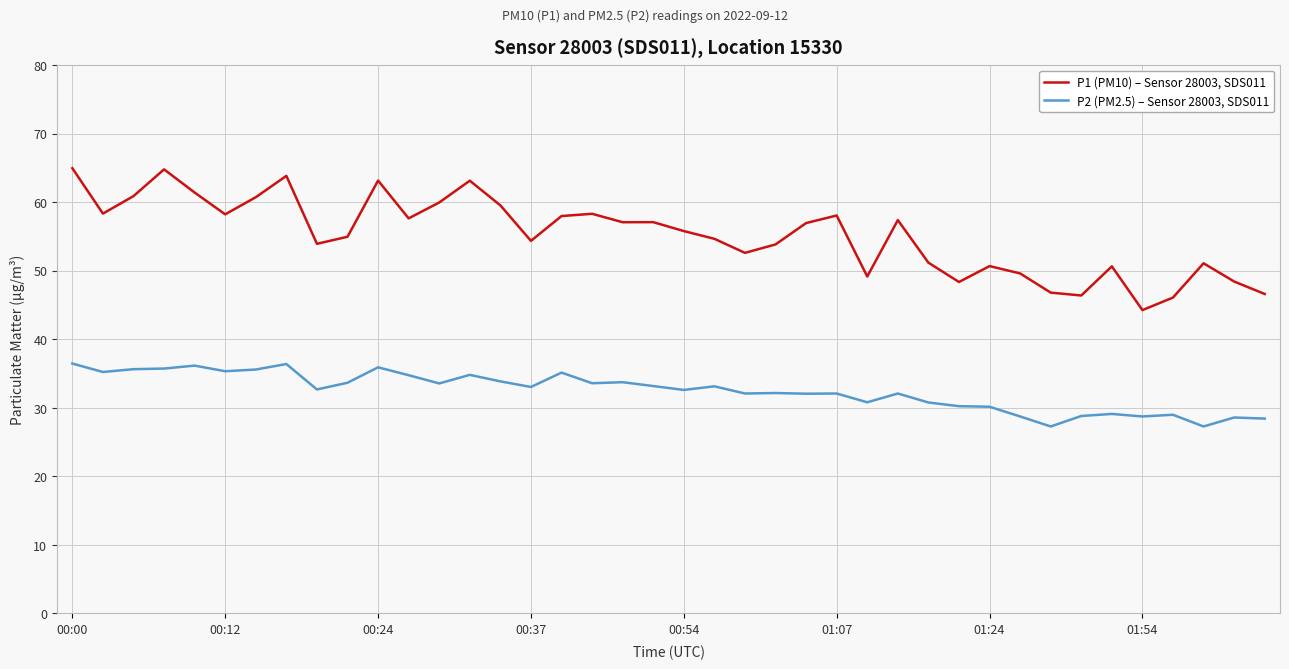

Which series has the largest range (max minus min)?

P1 (PM10) – Sensor 28003, SDS011